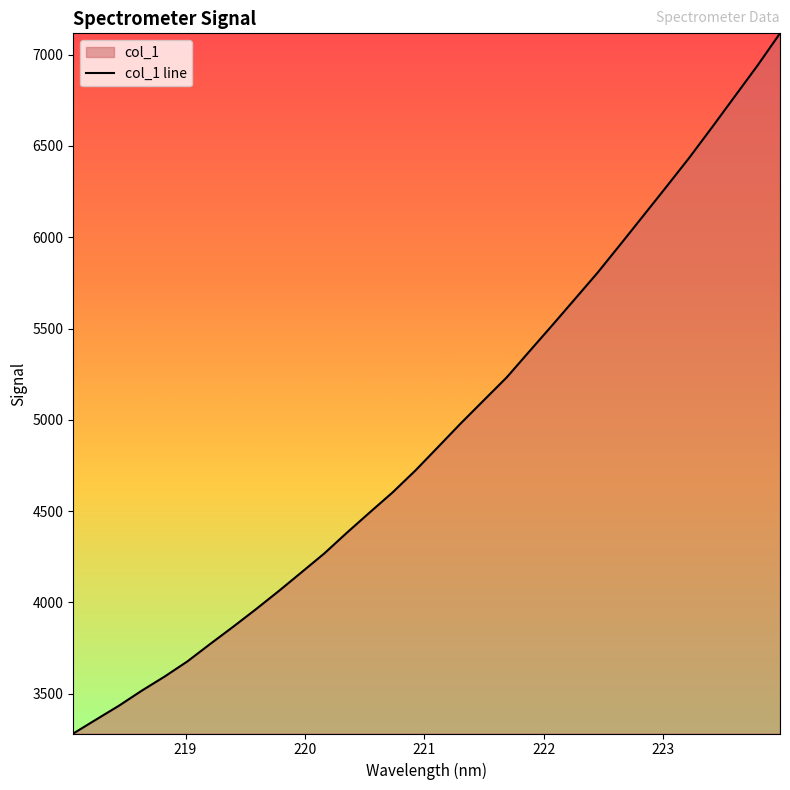

What is the difference between the maximum and minimum values?

3833.9